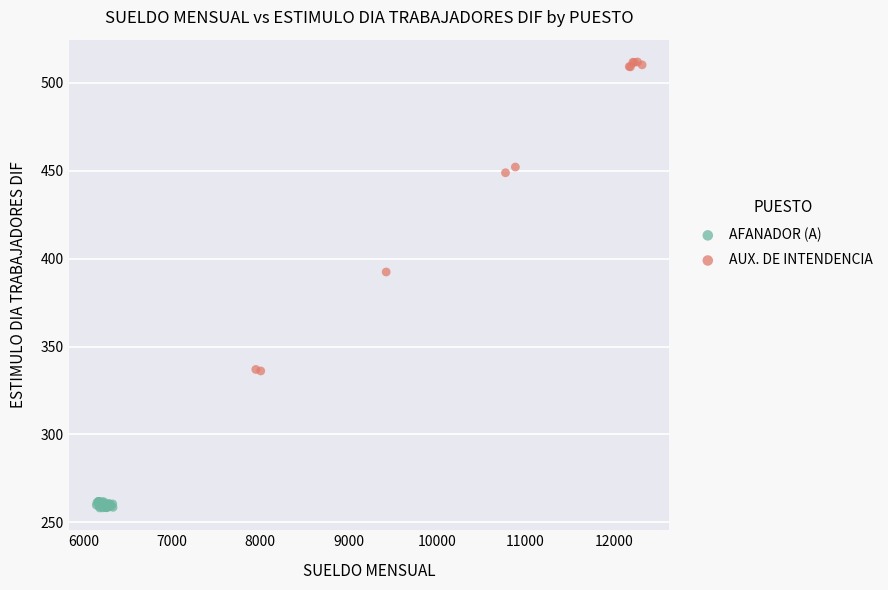

Which series contains the highest Y value?

AUX. DE INTENDENCIA